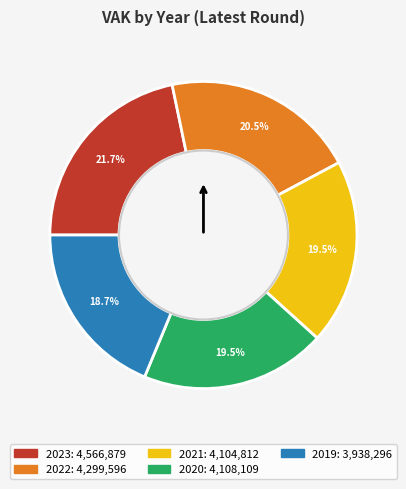

The 2023 slice represents 22% of the pie. True or false?

True